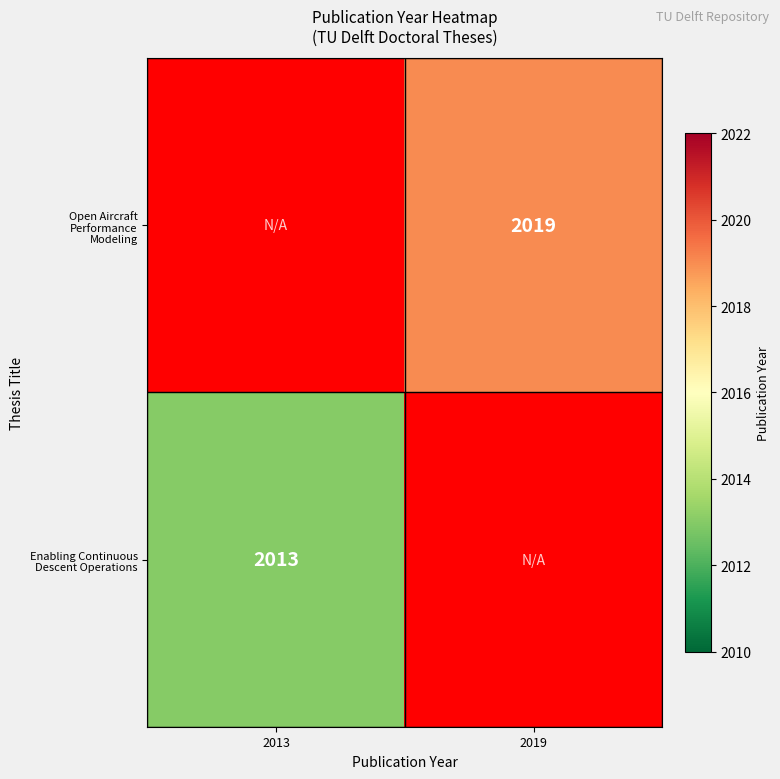

Is the value of Open Aircraft Performance Modeling at 2019 greater than the value of Enabling Continuous Descent Operations at 2013?

Yes